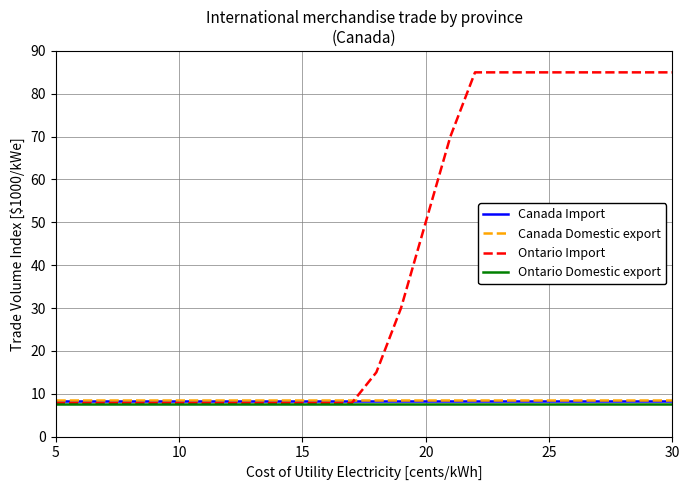

True or false: Ontario Domestic export and Canada Import cross at least once.

False